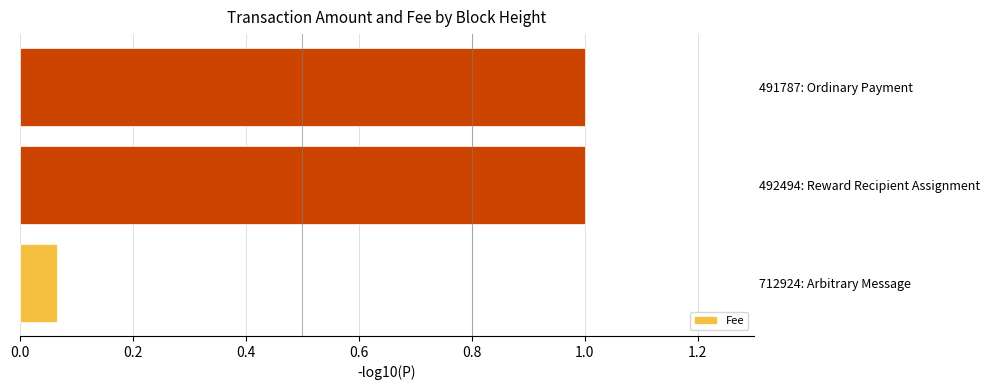

Which has a higher value, 491787: Ordinary Payment or 712924: Arbitrary Message?

491787: Ordinary Payment